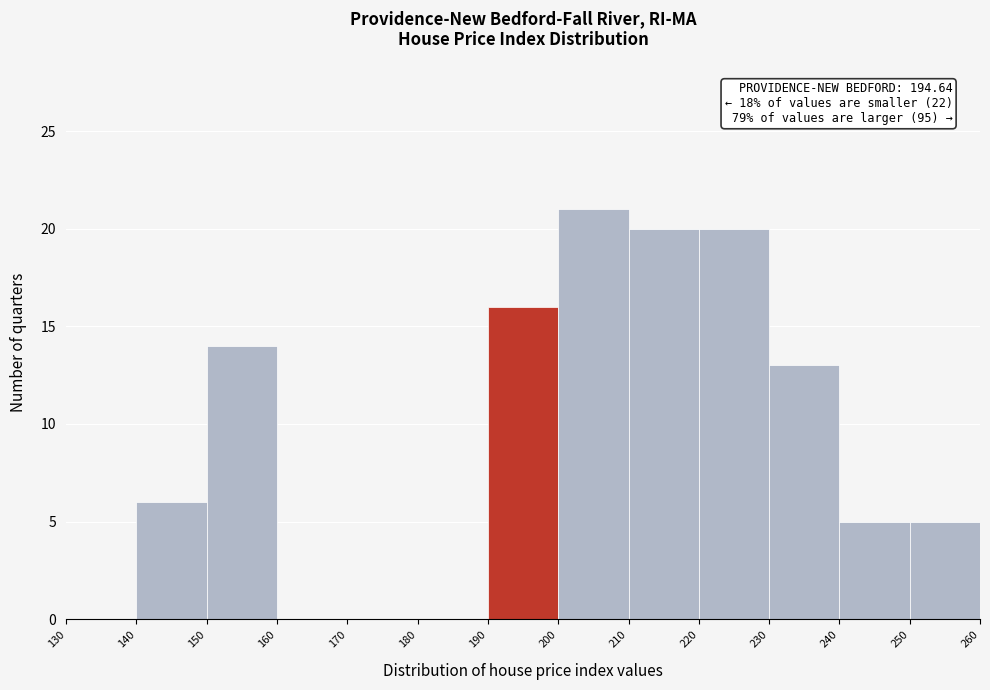

Over which range of the x-axis is the bar tallest?

200 to 210